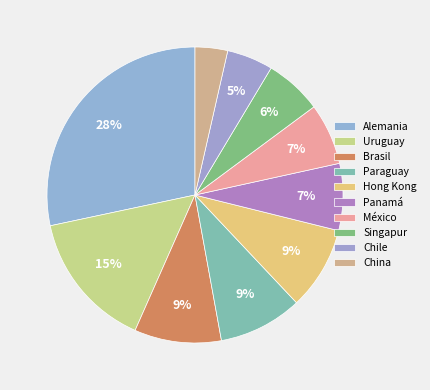

Is México the majority of the pie?

No